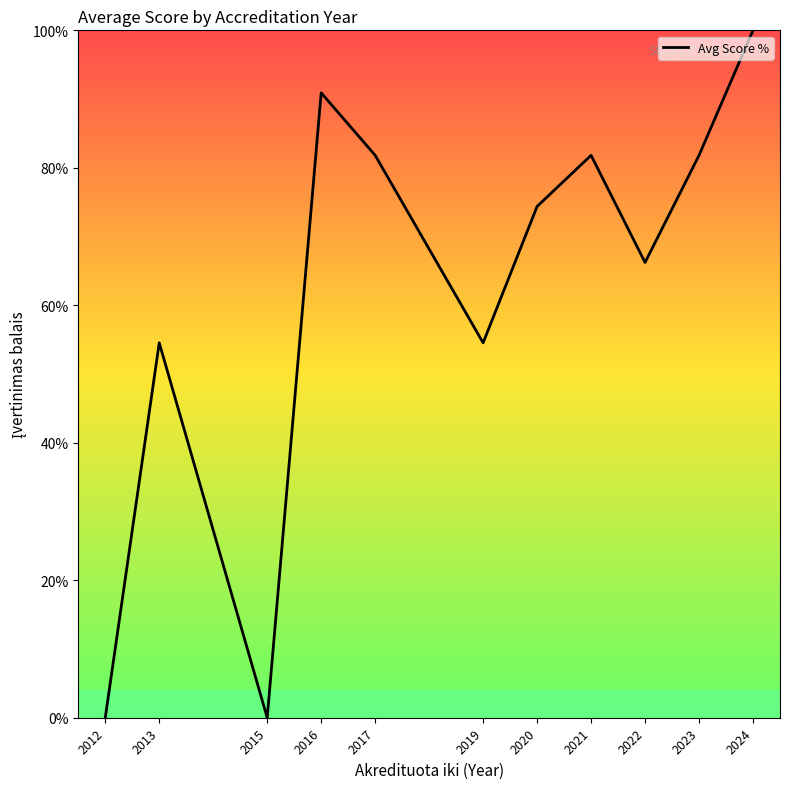

What is the ratio of the value at 2022 to the value at 2020?

0.9